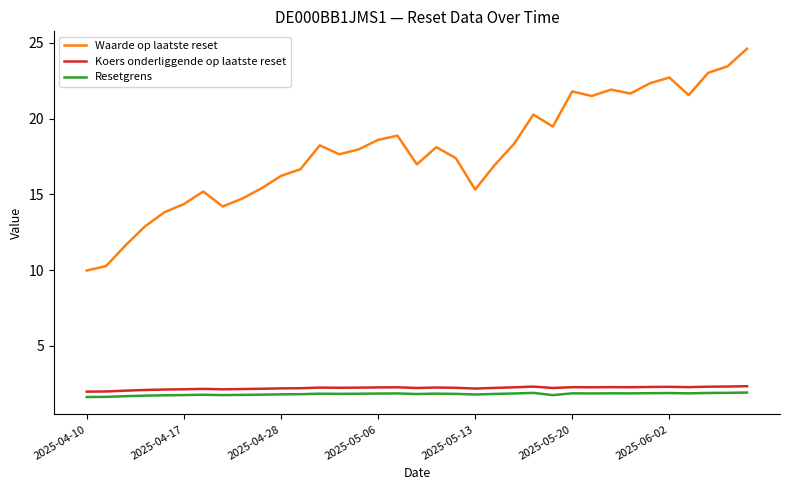

Which series has the largest range (max minus min)?

Waarde op laatste reset